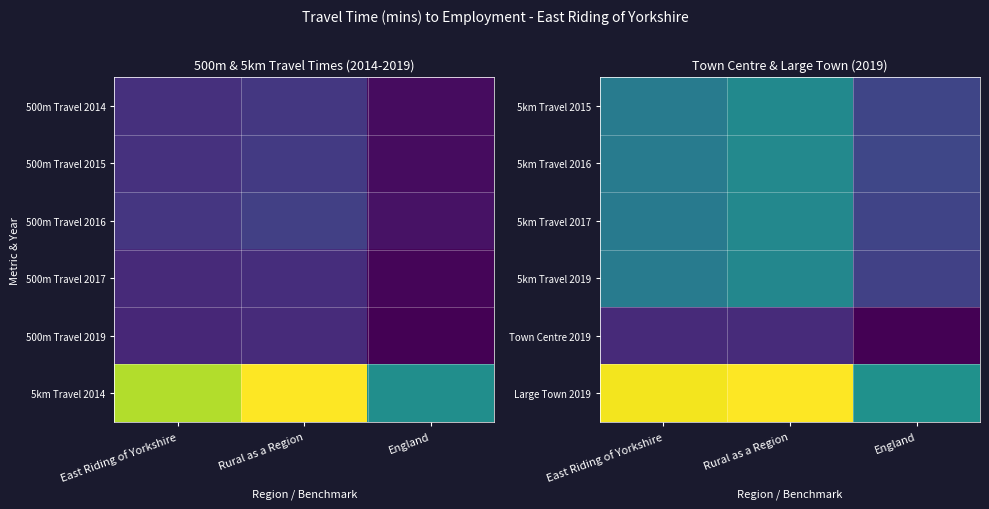

Which category has the highest value across all series?

Rural as a Region